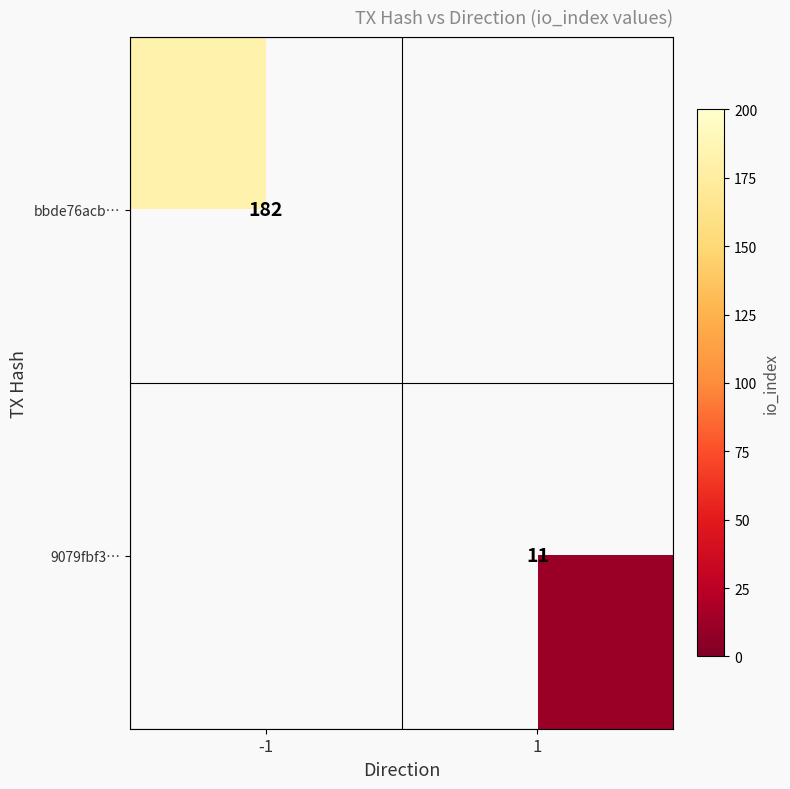

The value of 9079fbf3… at 1 is 7. True or false?

False